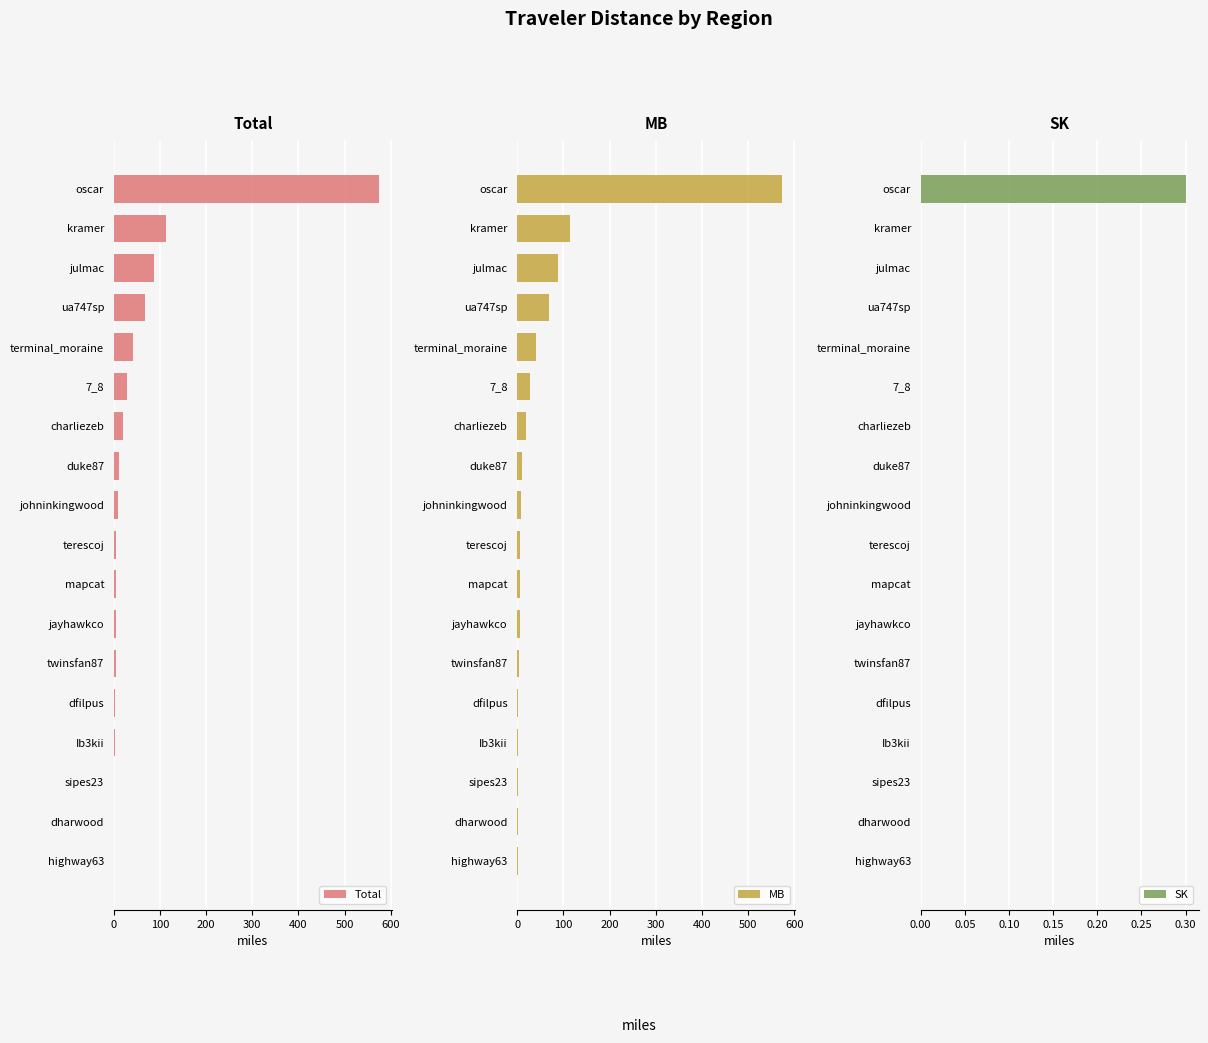

What is the sum of all Total values?

978.4